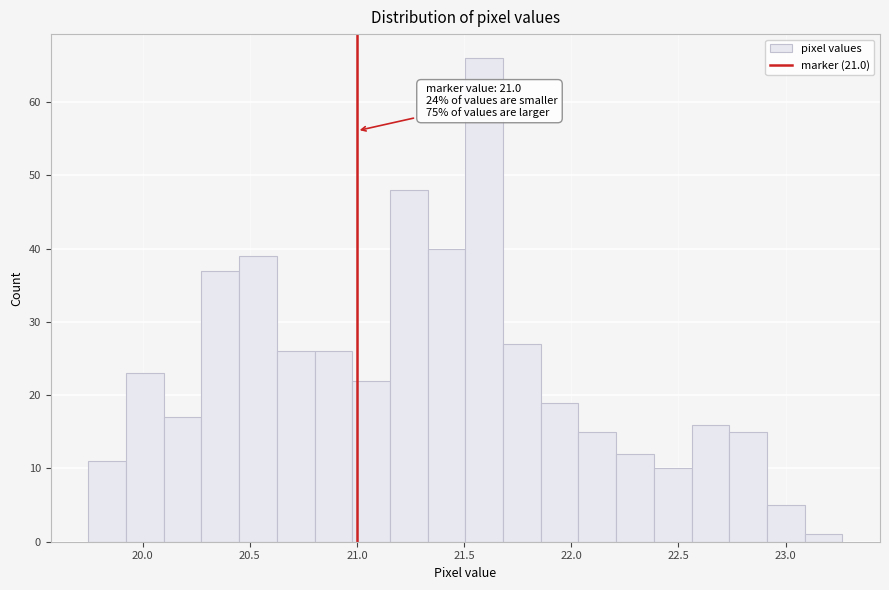

Around what value on the x-axis is the tallest bar? Give the approximate position of its centre, as read against the axis.

21.60